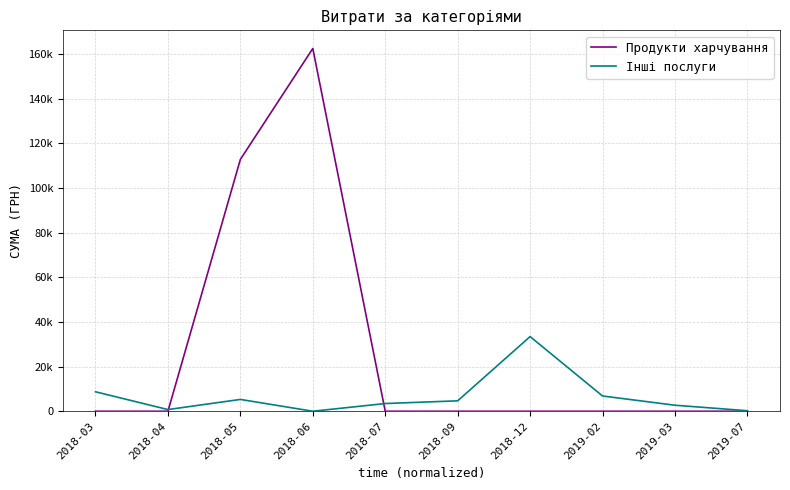

Is the value of Інші послуги at 2018-04 greater than the value of Продукти харчування at 2019-07?

Yes